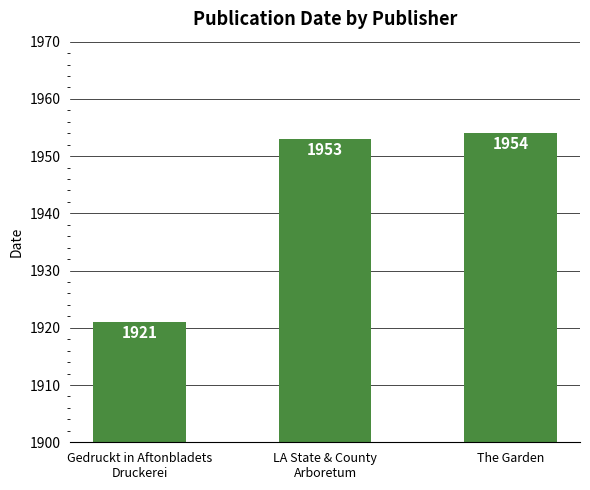

List the labels in order of value, smallest first.

Gedruckt in Aftonbladets
Druckerei, LA State & County
Arboretum, The Garden